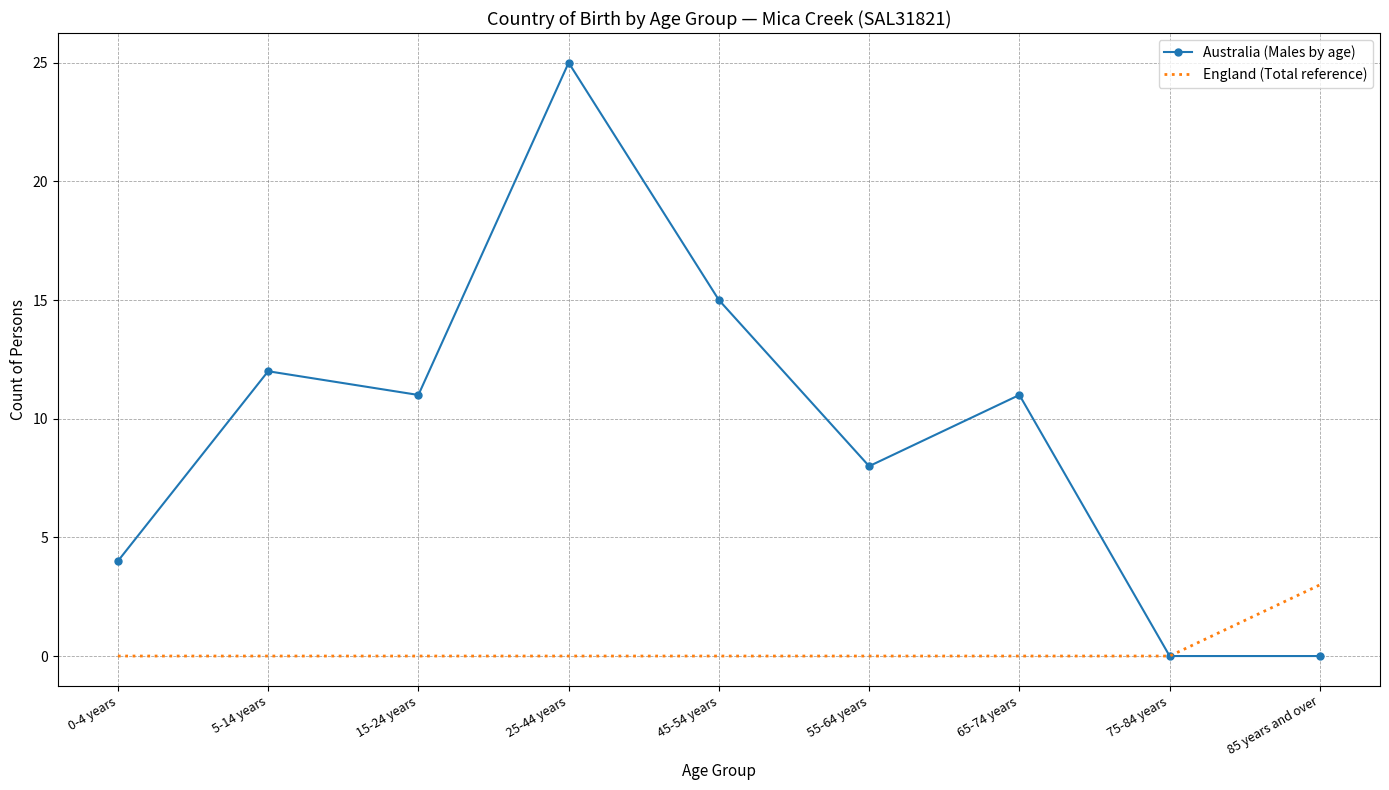

At which category is the sum across all series the highest?

25-44 years